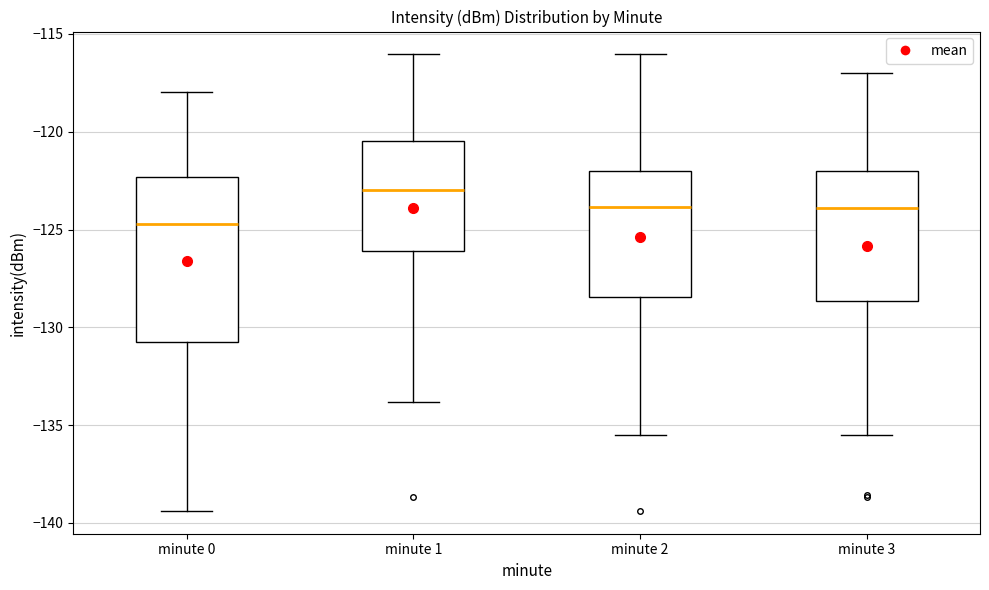

Reading left to right, transcribe this box plot: for each box, give where its median line is, the range the box spans, and where its two whiskers end, as read against the y-axis. The values are not printed on the chart, so give them approximately, as read against the axis.

minute 0: median -124.5, box -131.0 to -122.5, whiskers -139.5 to -118.0
minute 1: median -123.0, box -126.0 to -120.5, whiskers -134.0 to -116.0
minute 2: median -124.0, box -128.5 to -122.0, whiskers -135.5 to -116.0
minute 3: median -124.0, box -128.5 to -122.0, whiskers -135.5 to -117.0